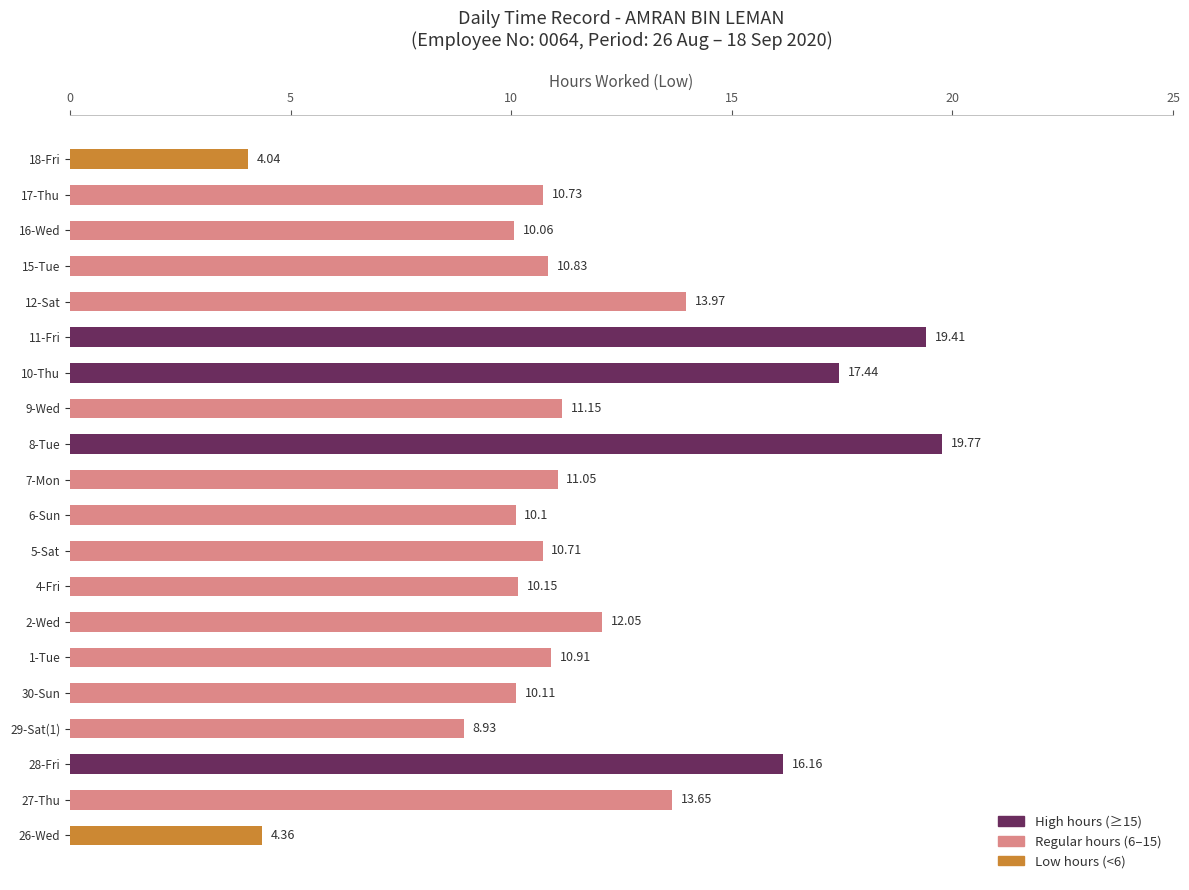

What is the difference between the values at 8-Tue and 27-Thu?

6.1